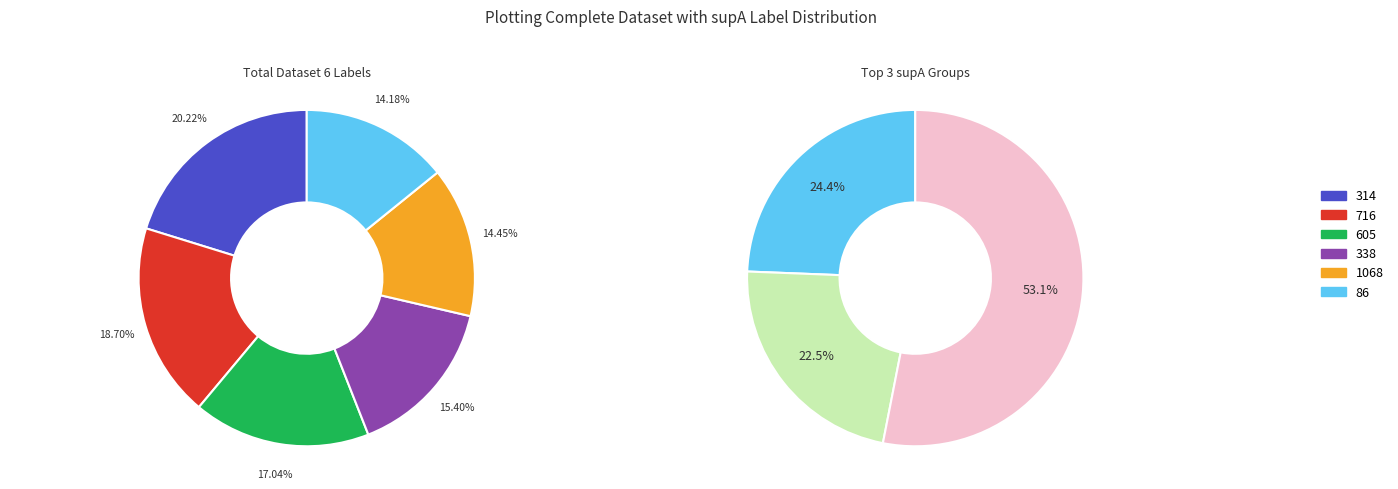

Is the sum of supA_338 and supA_605 greater than half?

No